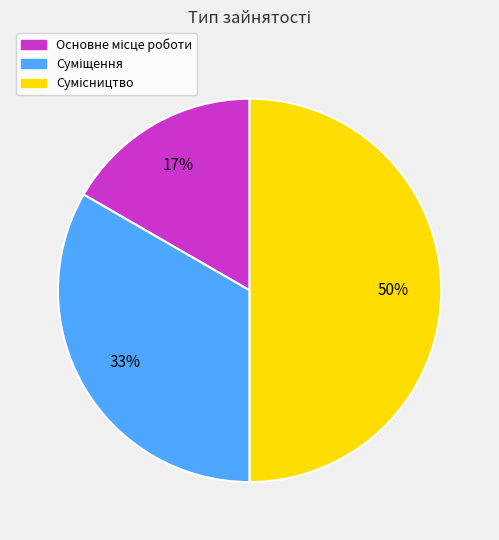

To the nearest percent, what is the difference between the largest and smallest slice percentages?

33%